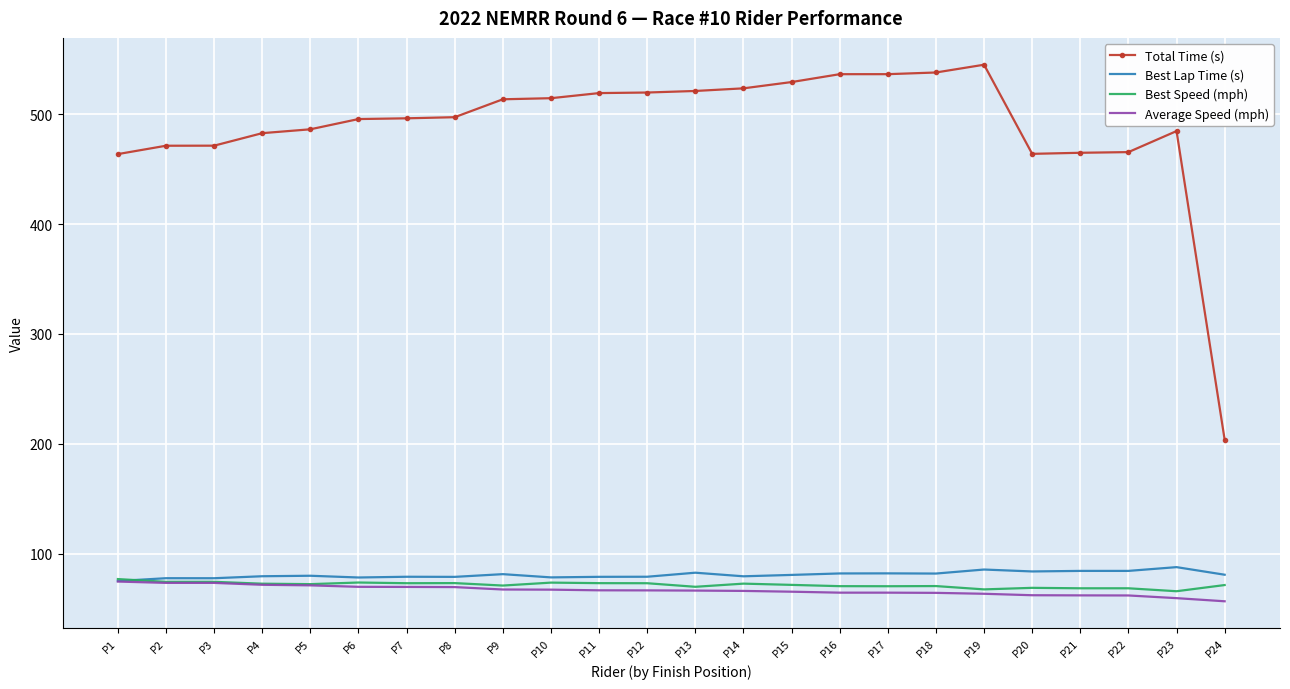

At how many categories does at least one series exceed 85?

24